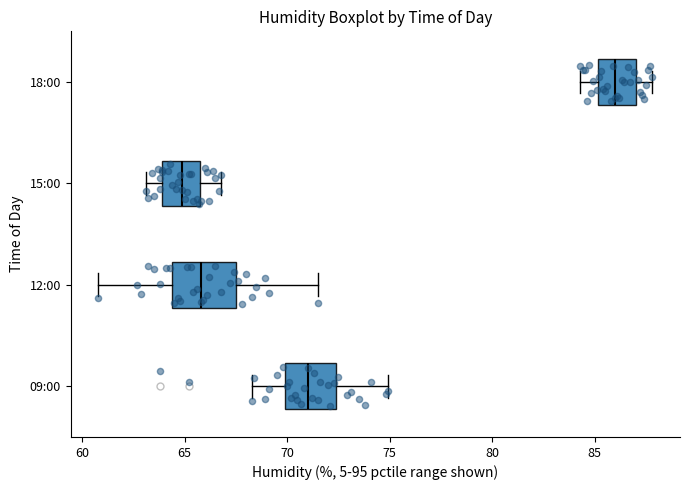

Which box has the furthest to the left median line?

15:00